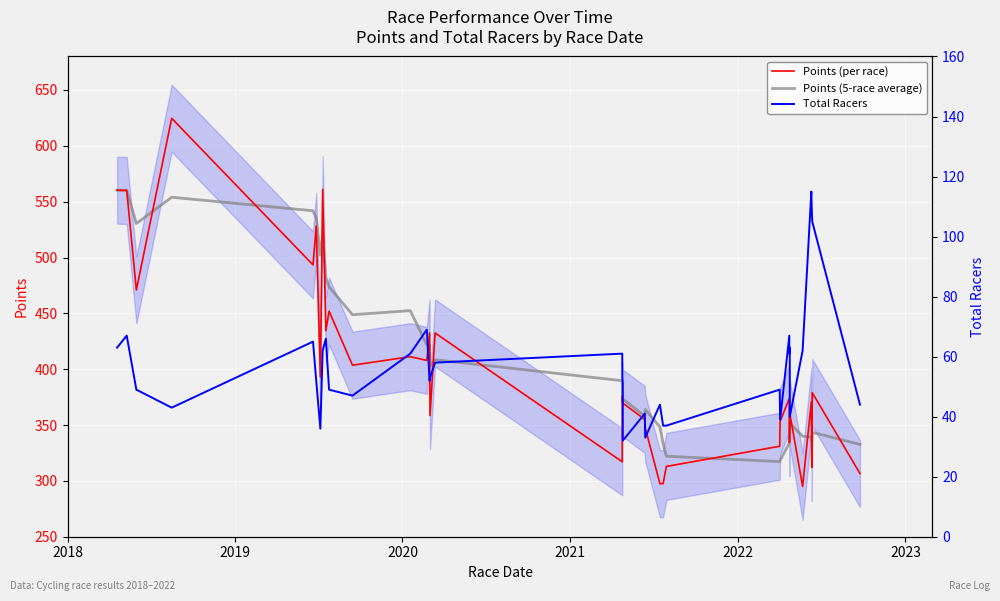

How many lines are shown in the chart?

3